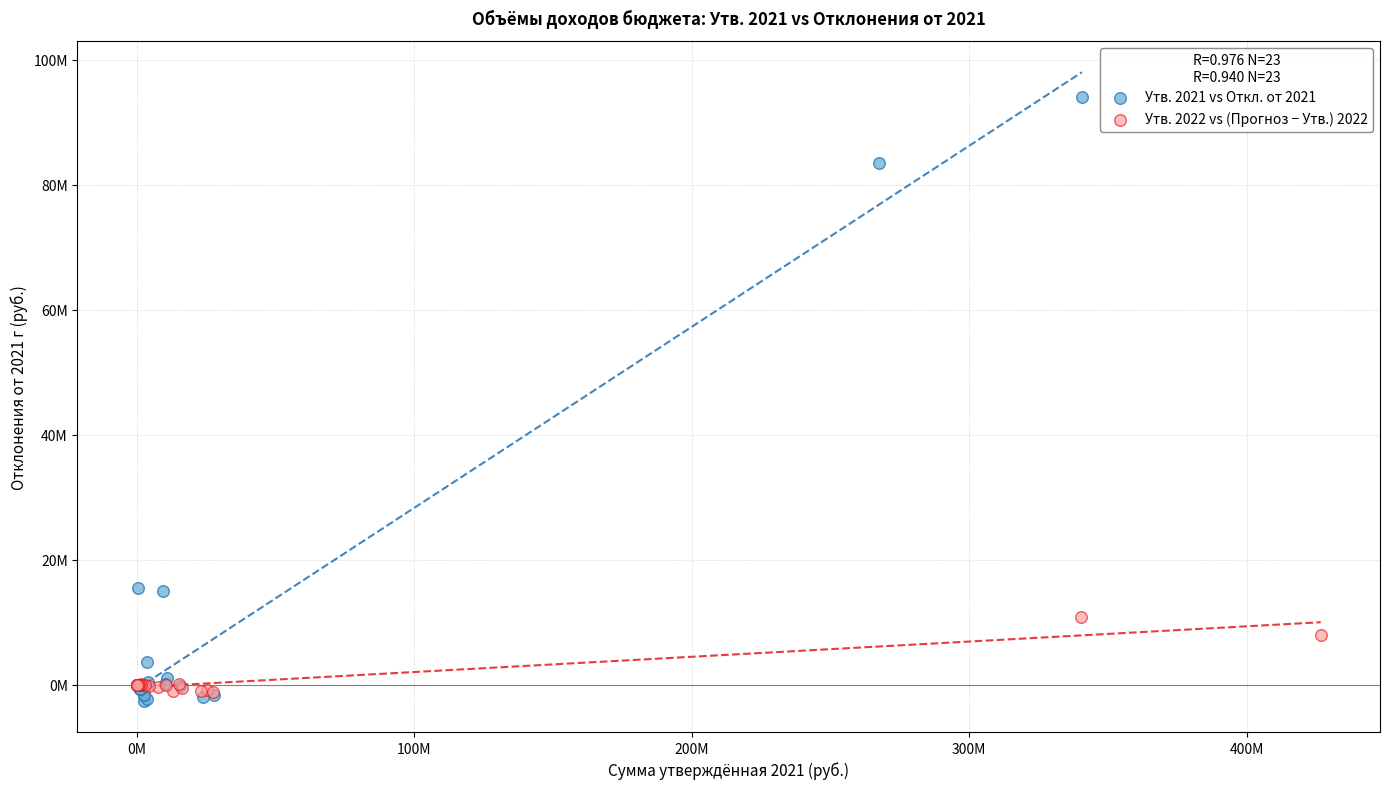

Which series reaches the minimum Y coordinate?

Утв. 2021 vs Откл. от 2021